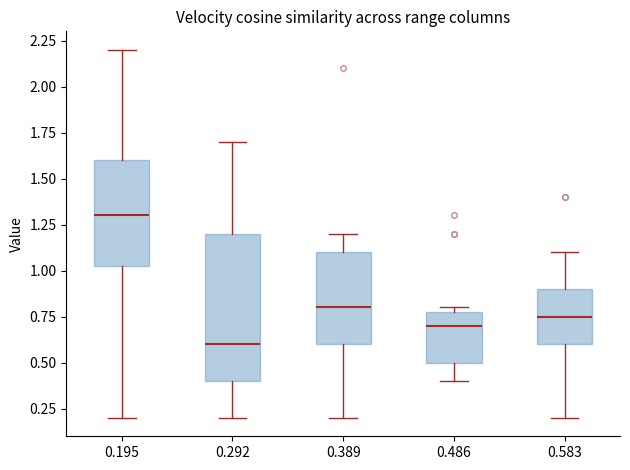

Which box has the lowest median line?

0.292